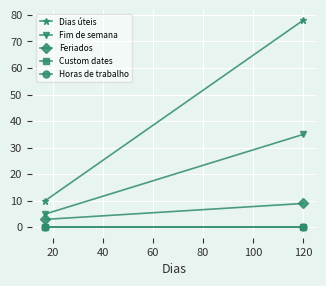

At how many categories does at least one series exceed 51?

1